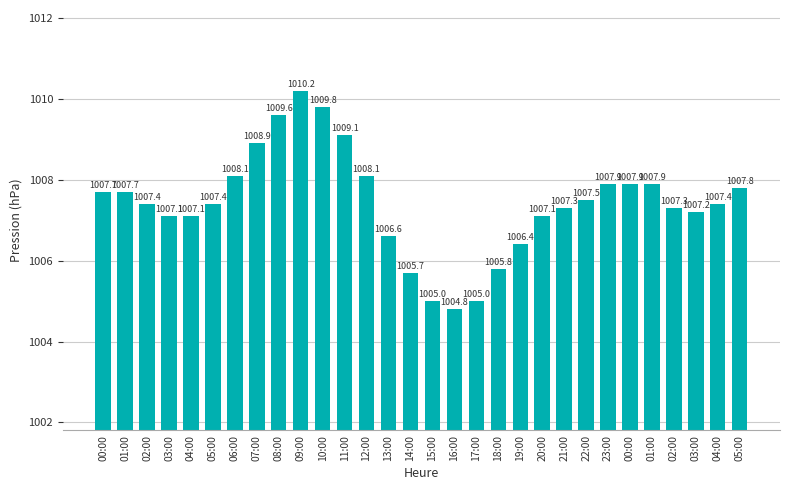

Are the bars horizontal?

No